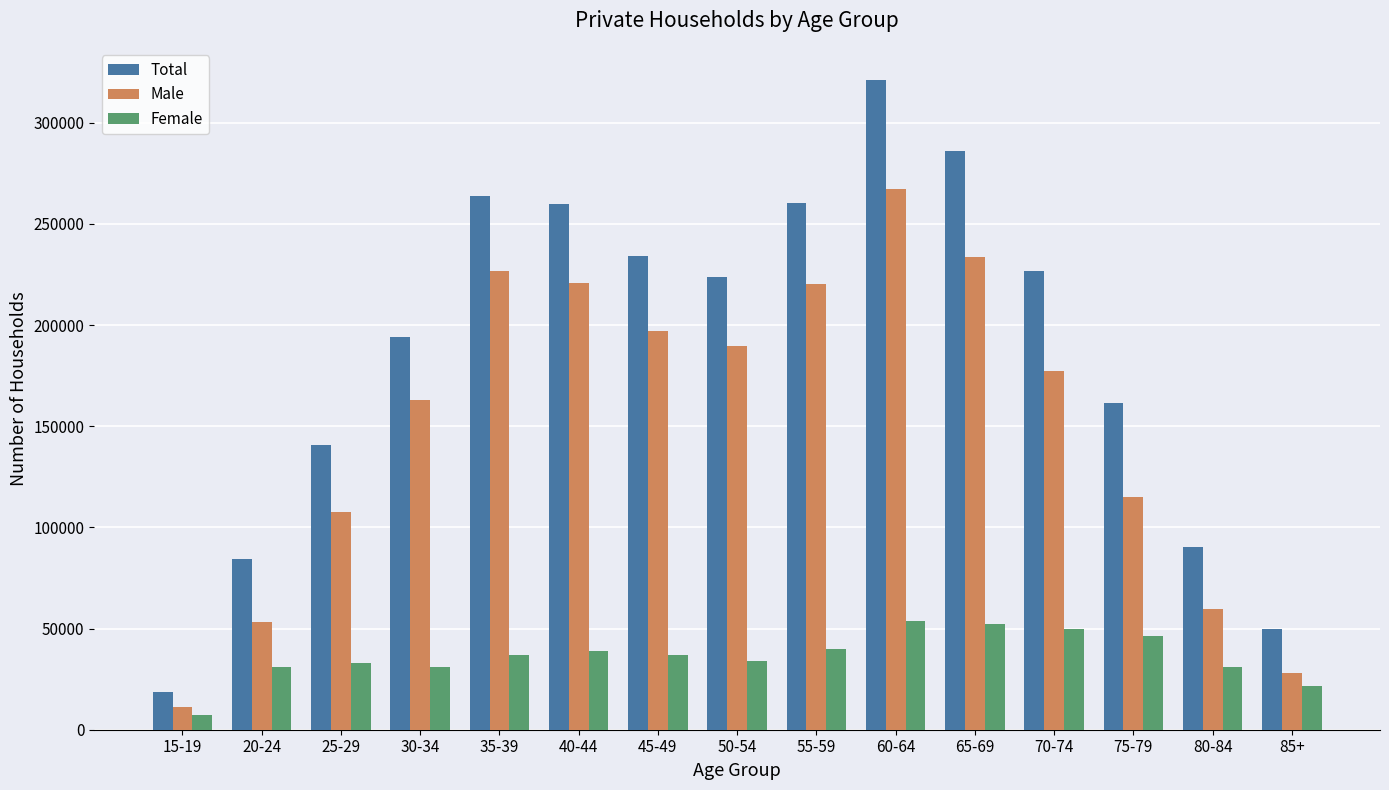

What is the sum of the Male values at 40-44 and 60-64?

487980